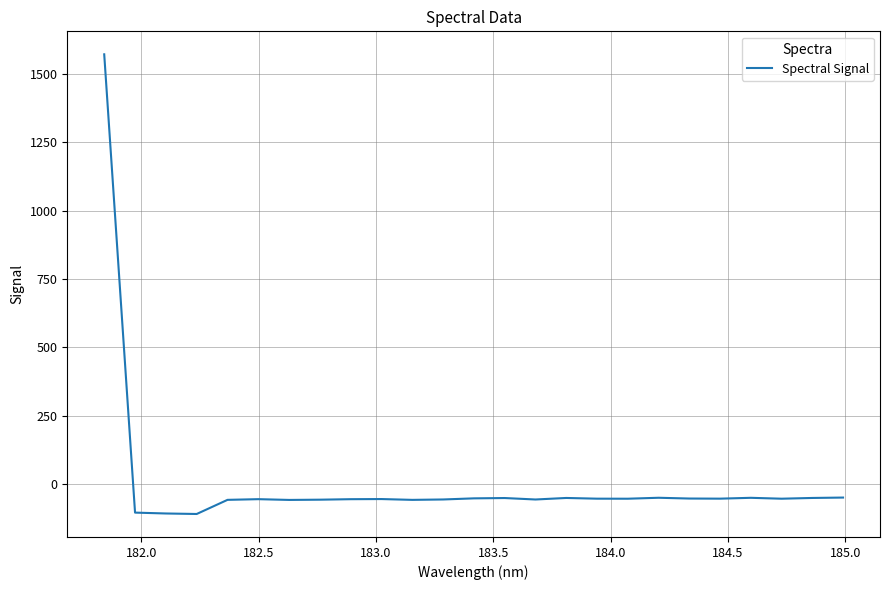

What is the difference between the maximum and minimum values?

1681.9